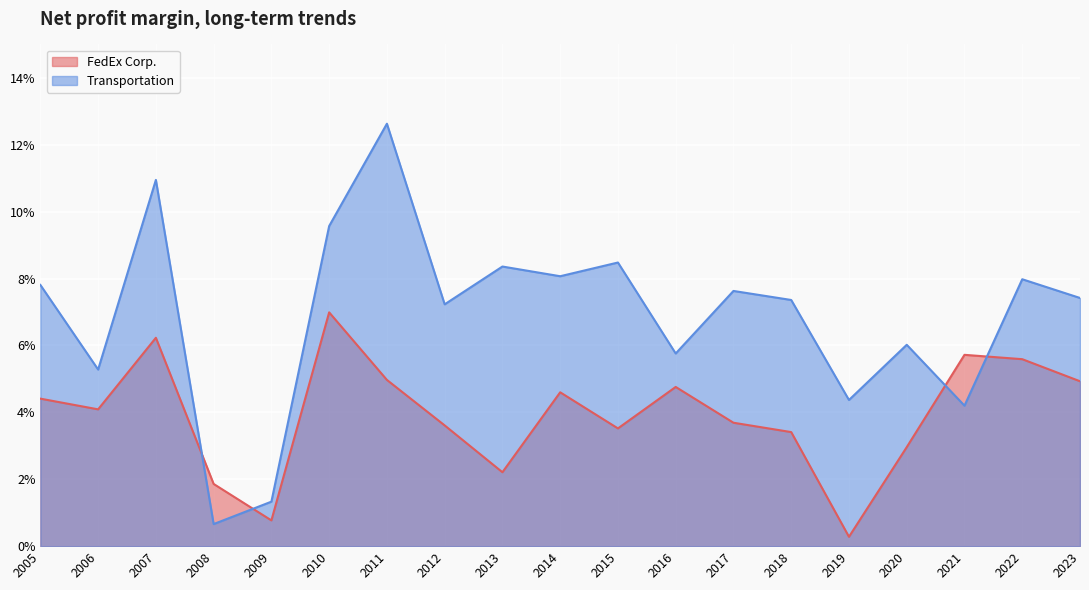

Does the chart display data point markers on the line(s)?

No